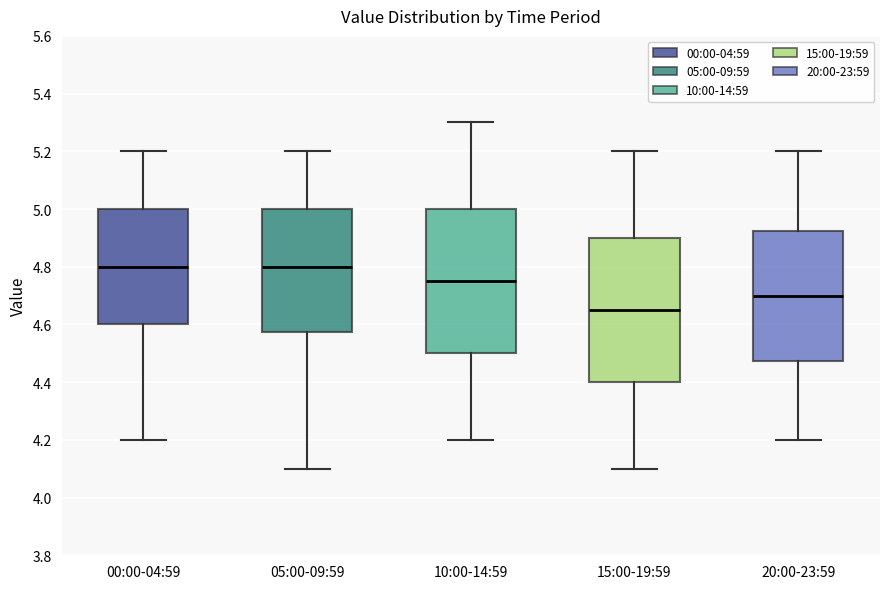

Where does the lower whisker of the box for 10:00-14:59 end on the y-axis? The values are not printed on the chart, so give them approximately, as read against the axis.

4.20